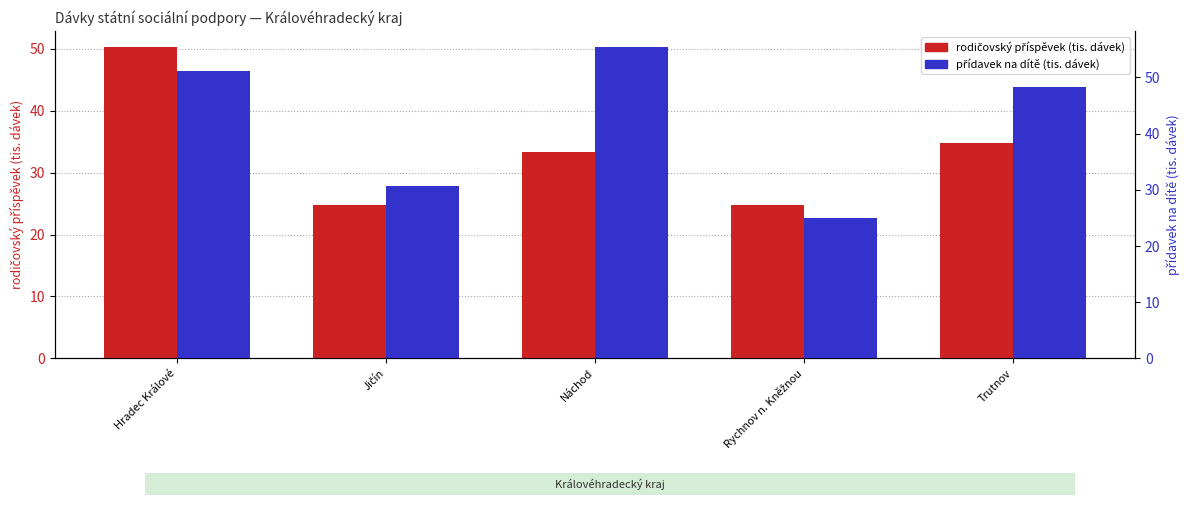

Are the bars grouped side by side (vs. stacked)?

Yes